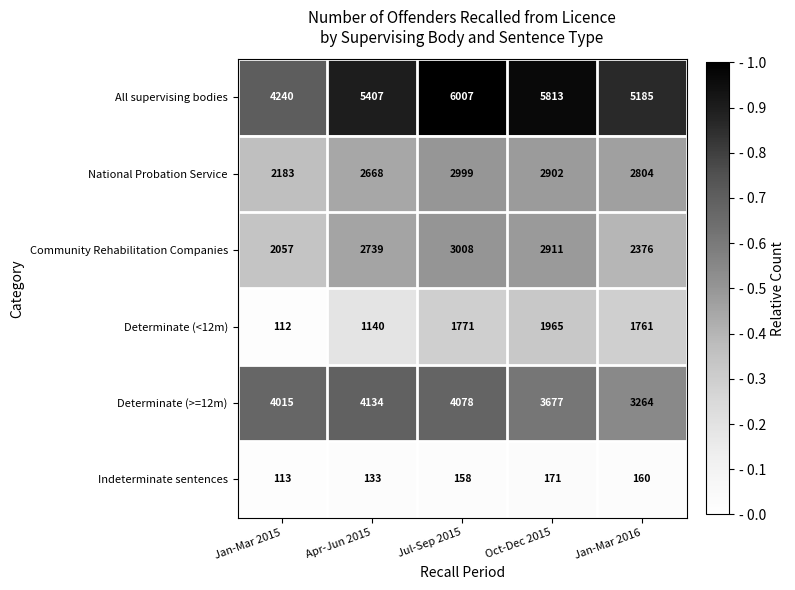

What is the highest value of the Community Rehabilitation Companies series?

3008